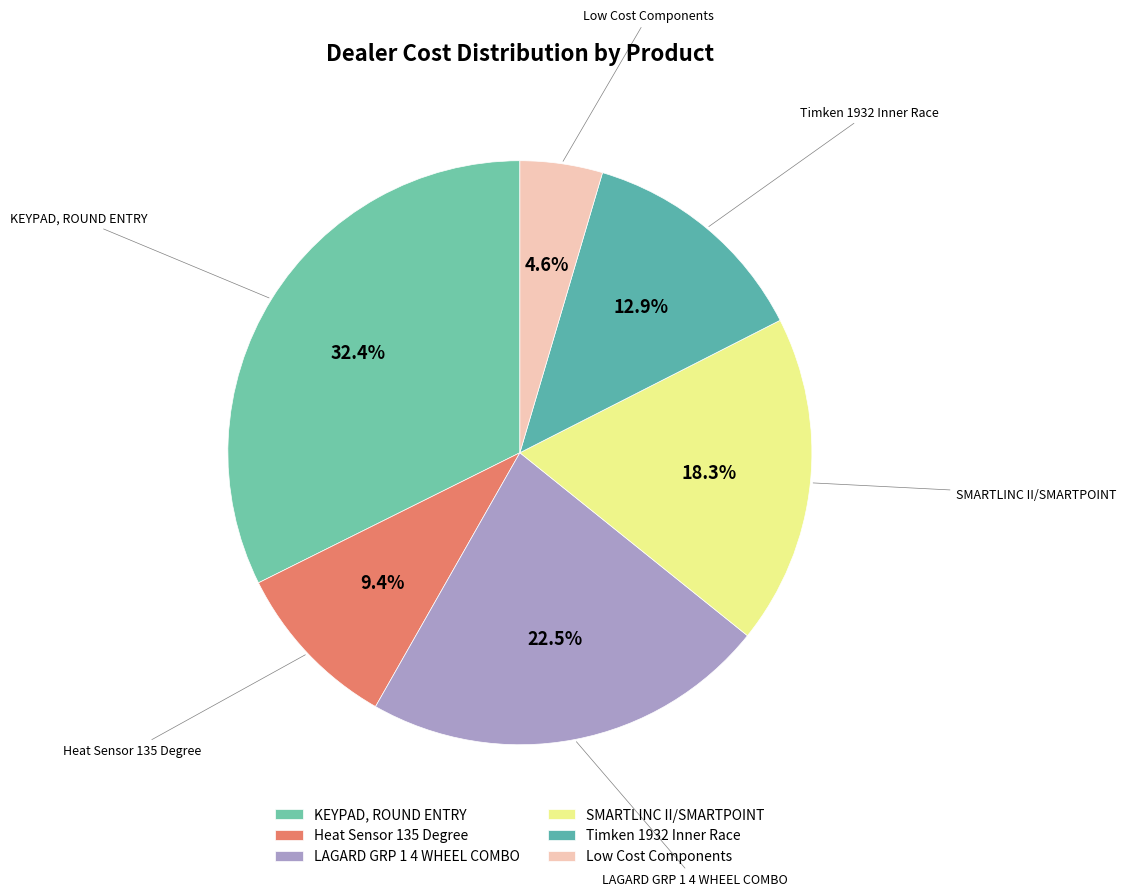

Combined, what portion of the pie is SMARTLINC II/SMARTPOINT and Heat Sensor 135 Degree?

27.7%